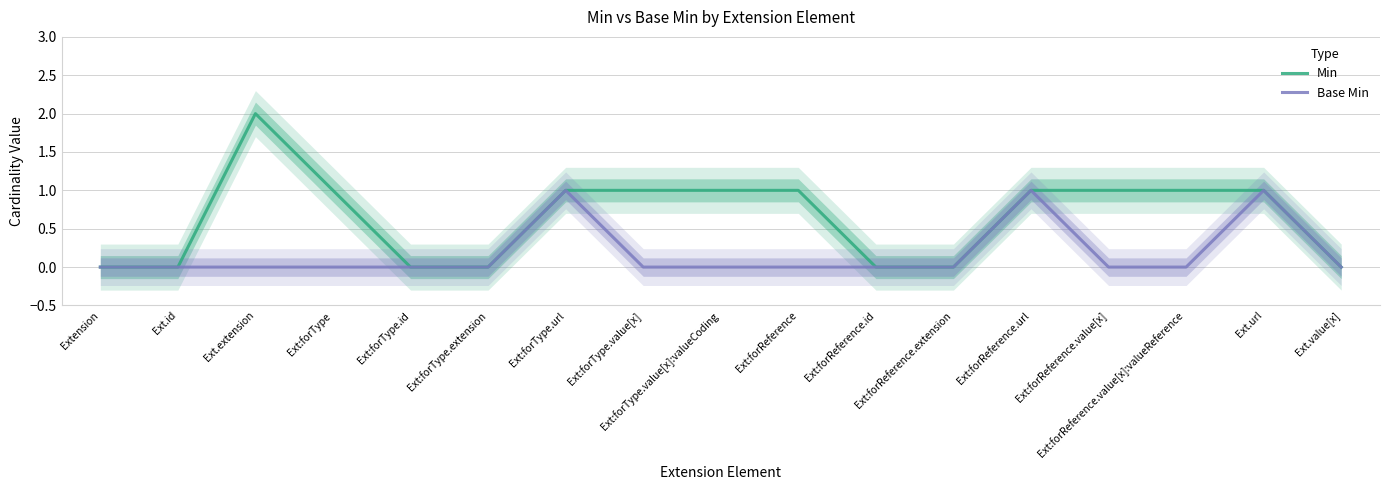

Reading right to left, extract all data points from this chart.

Min: 0	1	1	1	1	0	0	1	1	1	1	0	0	1	2	0	0
Base Min: 0	1	0	0	1	0	0	0	0	0	1	0	0	0	0	0	0